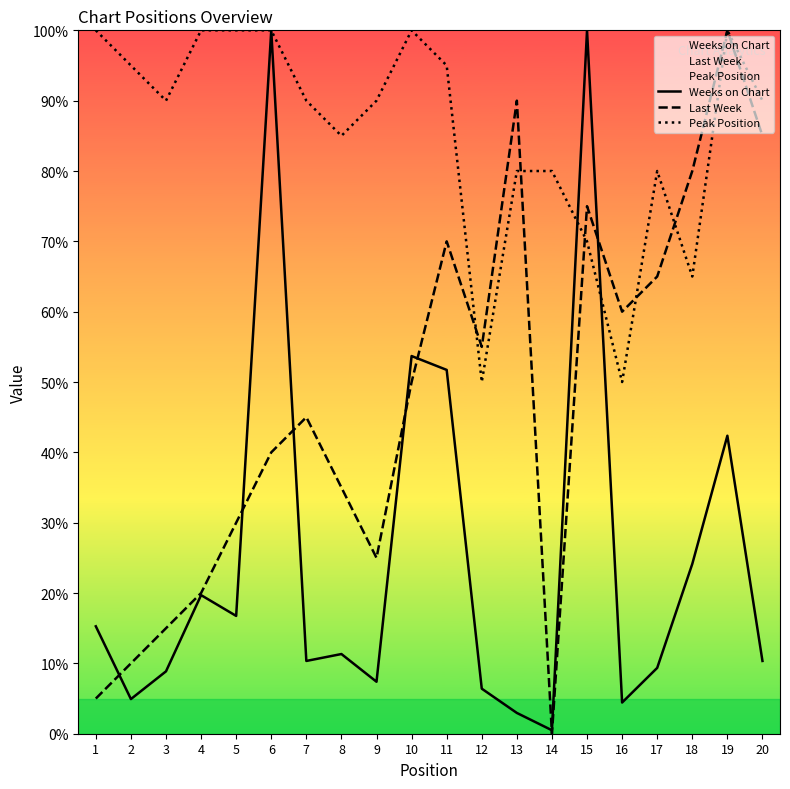

True or false: Peak Position and Weeks on Chart cross at least once.

True